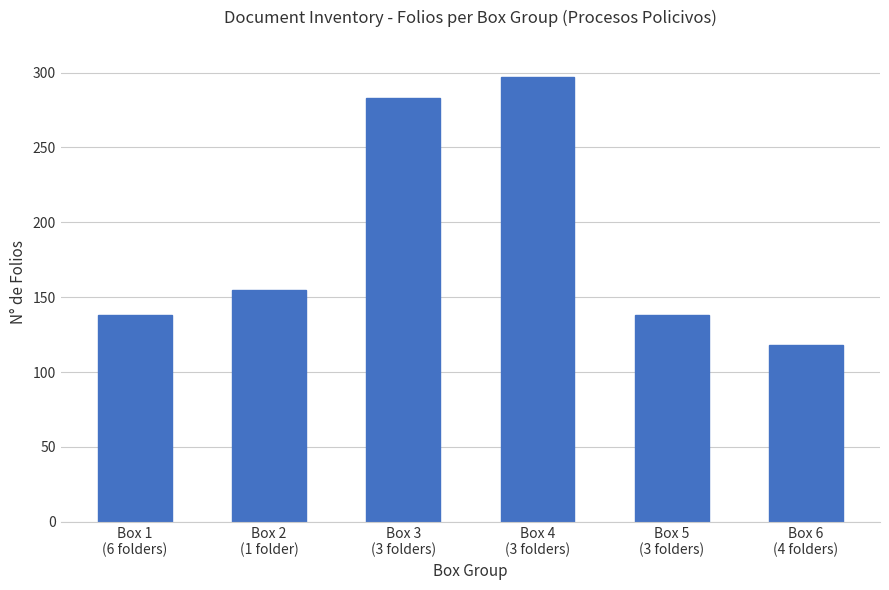

Reading left to right, transcribe all the data shown in this chart.

138	155	283	297	138	118